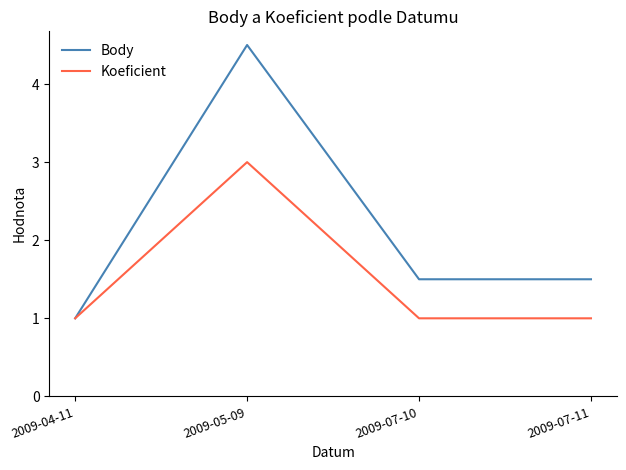

Which series has the widest spread of values?

Body